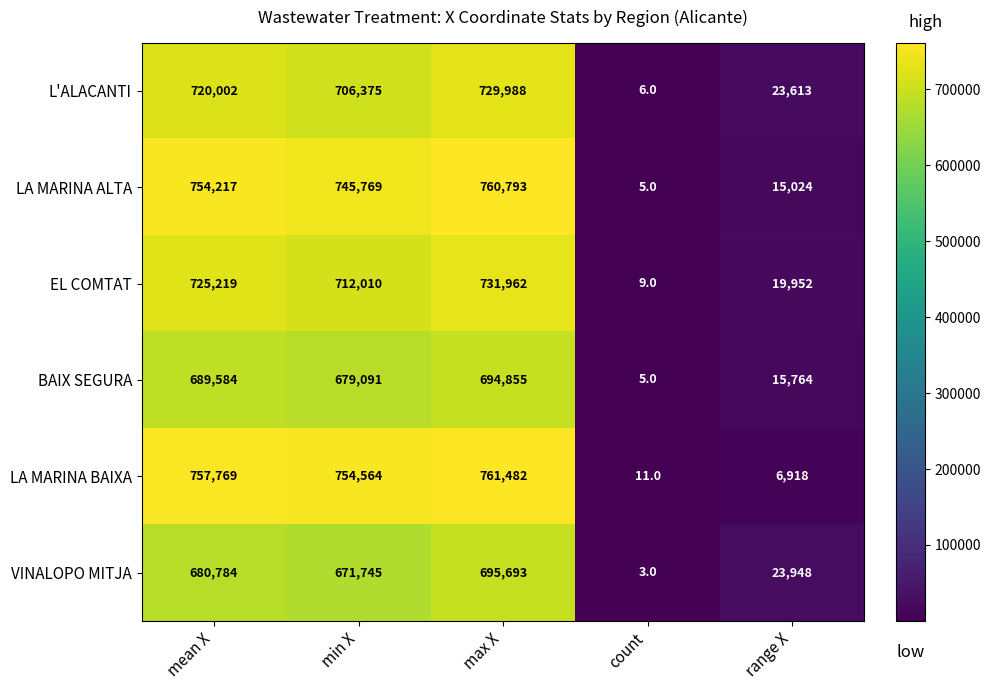

Where does the L'ALACANTI series first go above 706375?

mean X